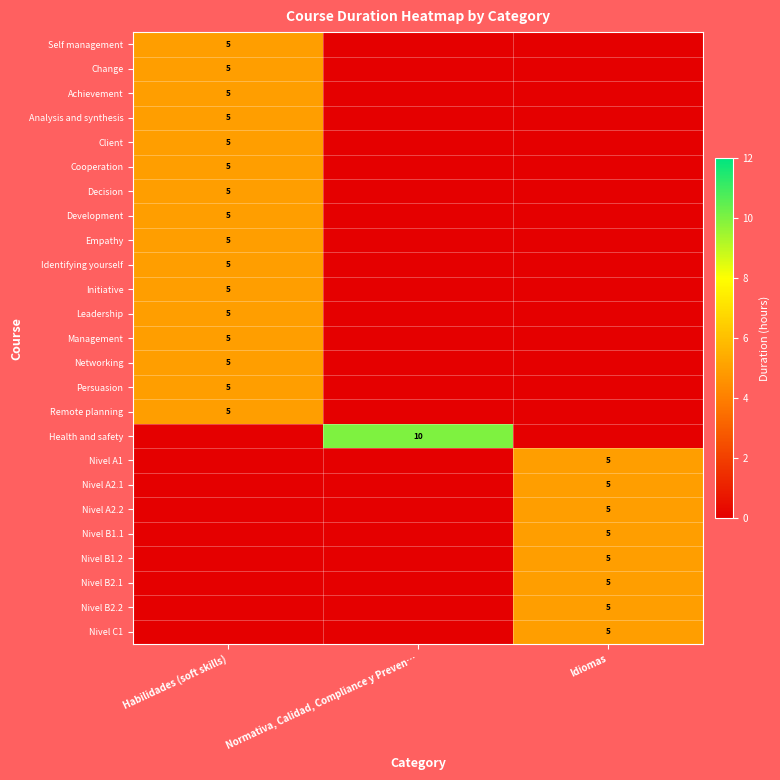

The Management series shows 5 at Habilidades (soft skills). True or false?

True